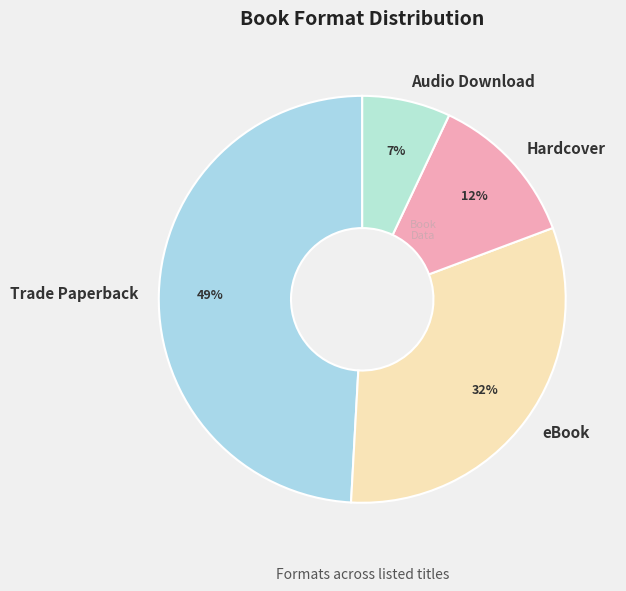

Do Audio Download and Hardcover together represent more than half of the pie?

No